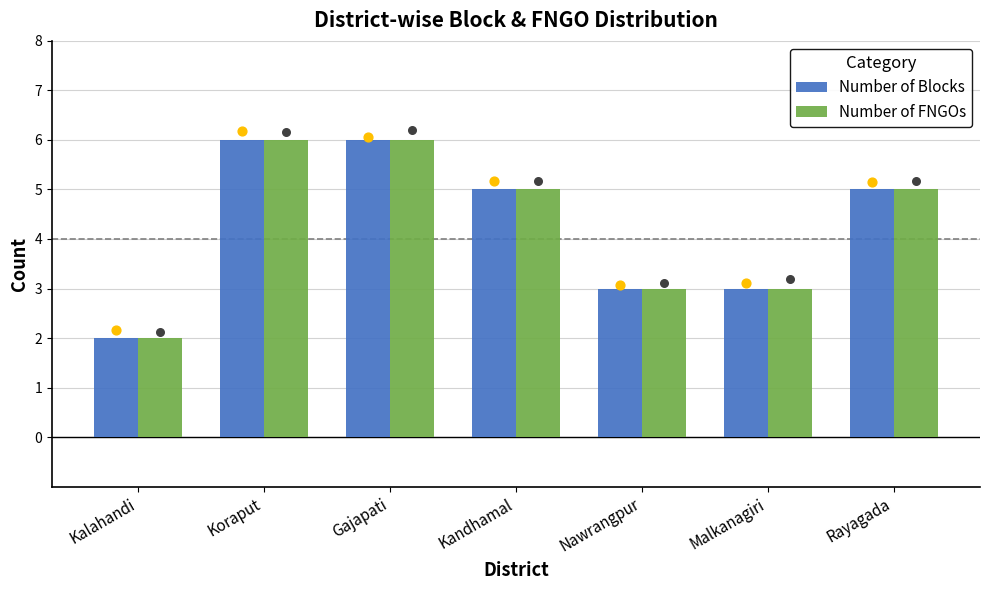

Which series has the widest spread of Y values?

Number of Blocks